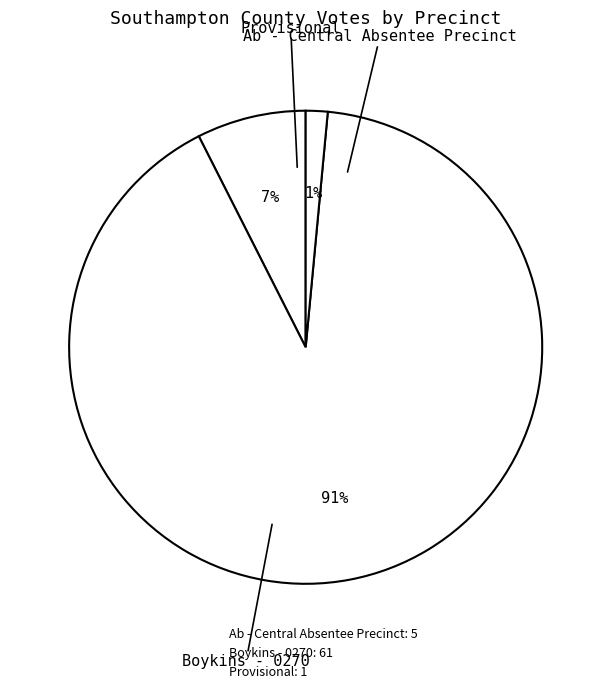

Is Boykins - 0270 the majority of the pie?

Yes